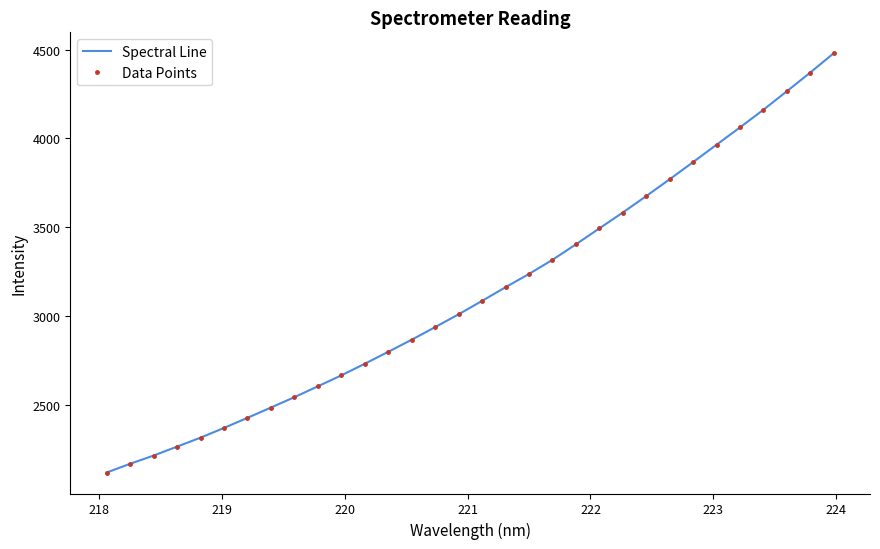

What is the smallest value displayed?

2118.2